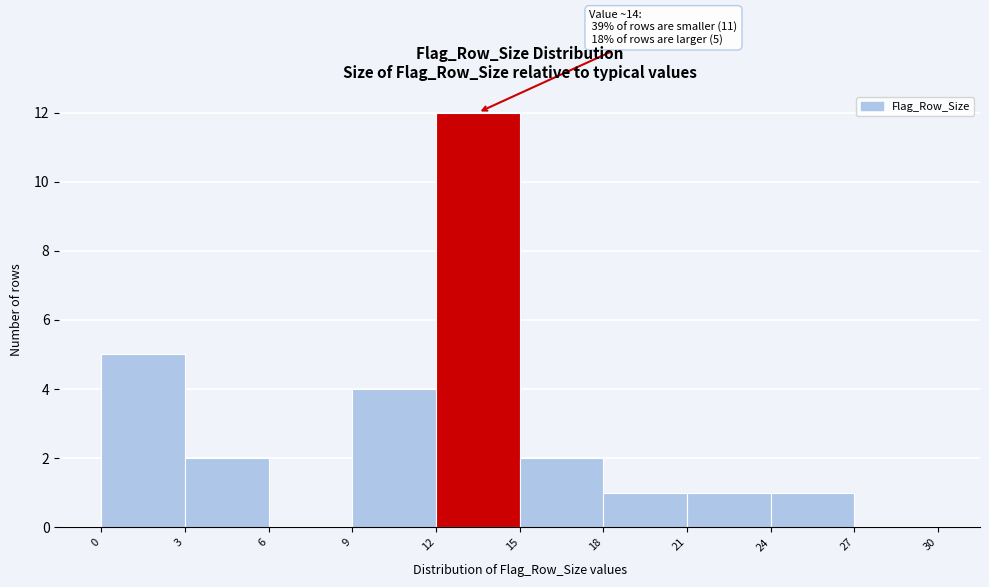

Which range on the x-axis has the tallest bar?

12 to 15